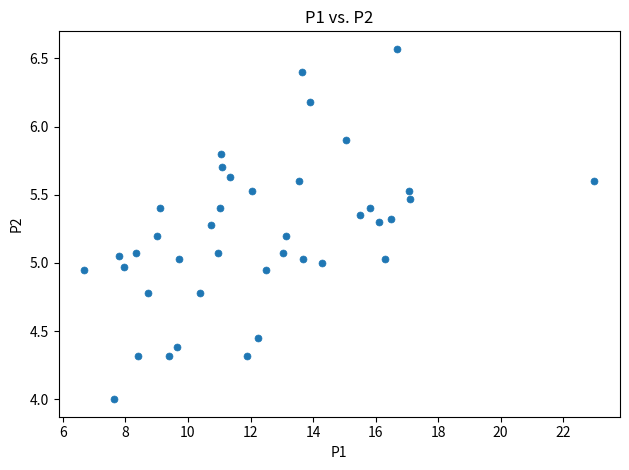

What is the range of Y values (max minus min)?

2.6